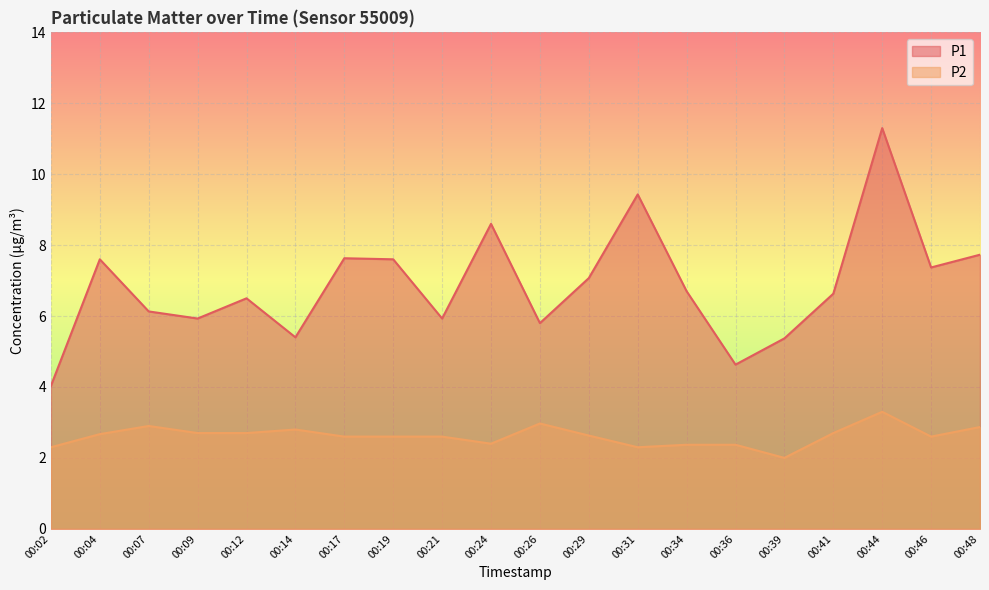

What is the difference between the highest and lowest values at 00:24?

6.2